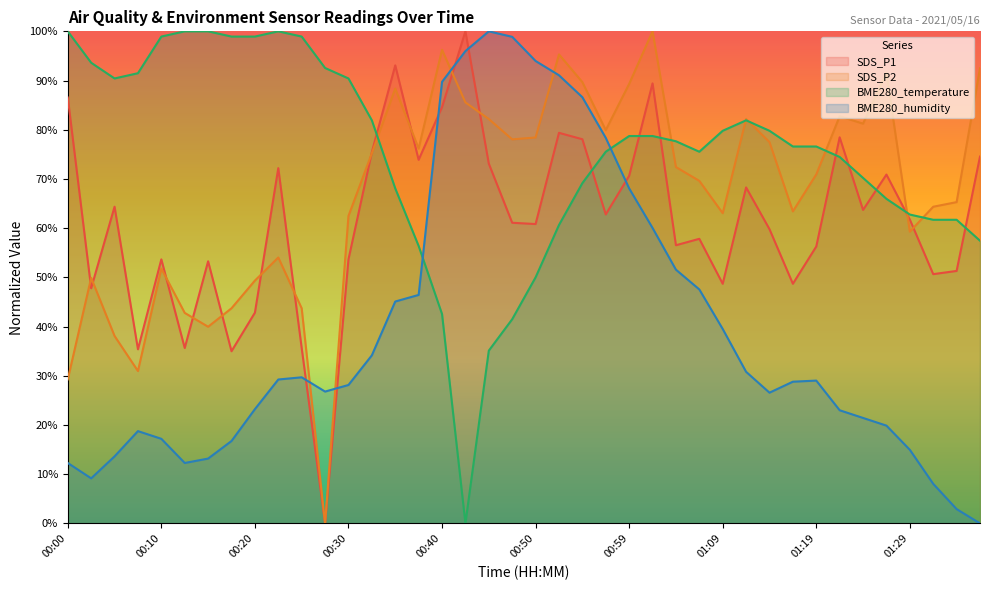

Is the value of BME280_humidity at 00:05 greater than the value of SDS_P2 at 01:17?

No